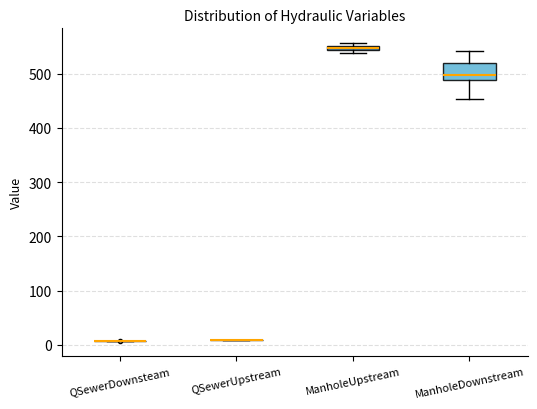

Which box is the tallest, from its lower edge to its upper edge?

ManholeDownstream